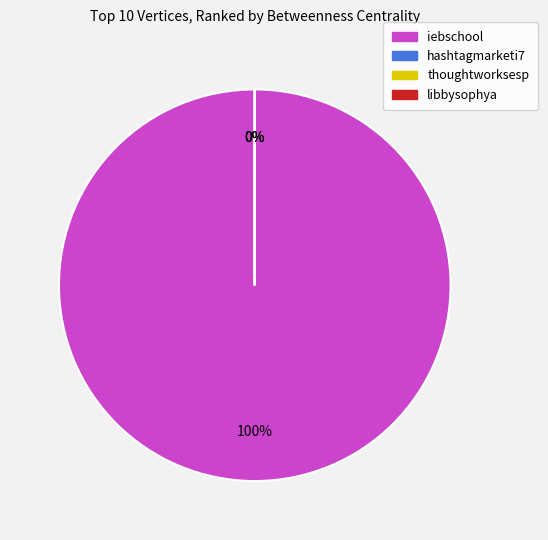

To the nearest percent, what portion does iebschool represent?

100%